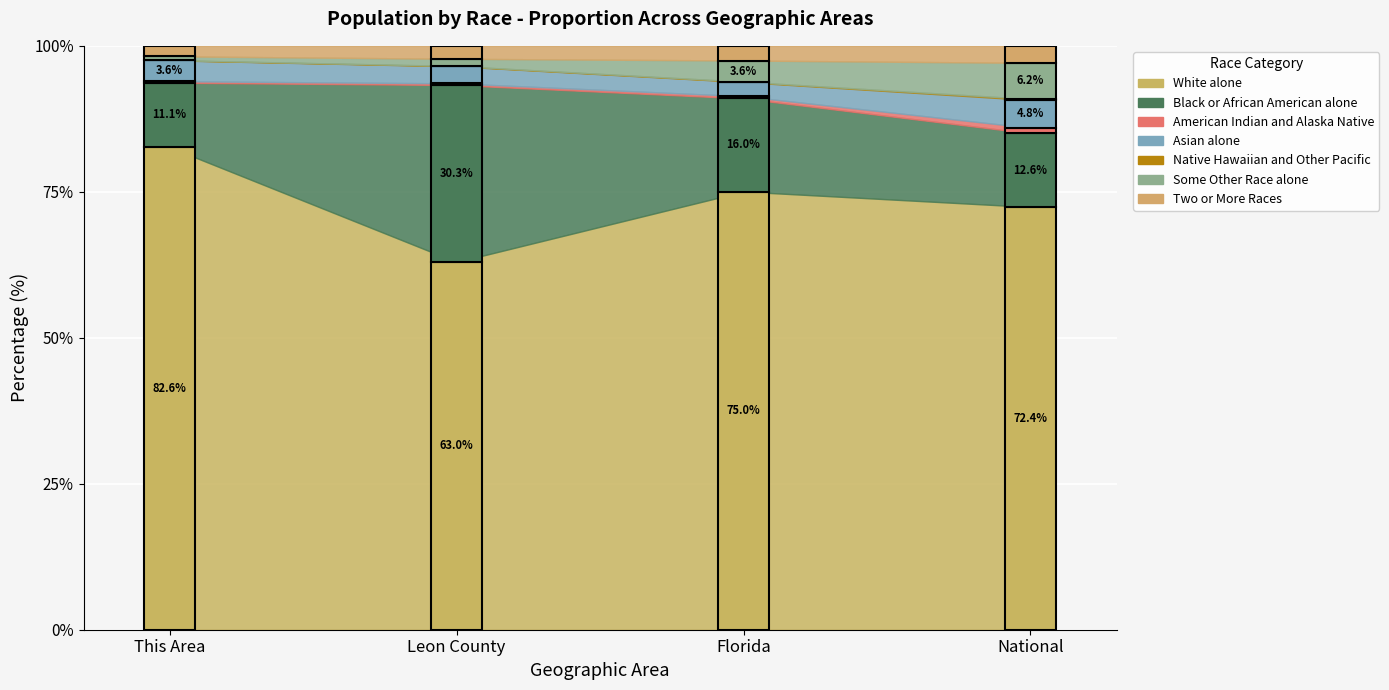

True or false: National and Leon County intersect in this chart.

False